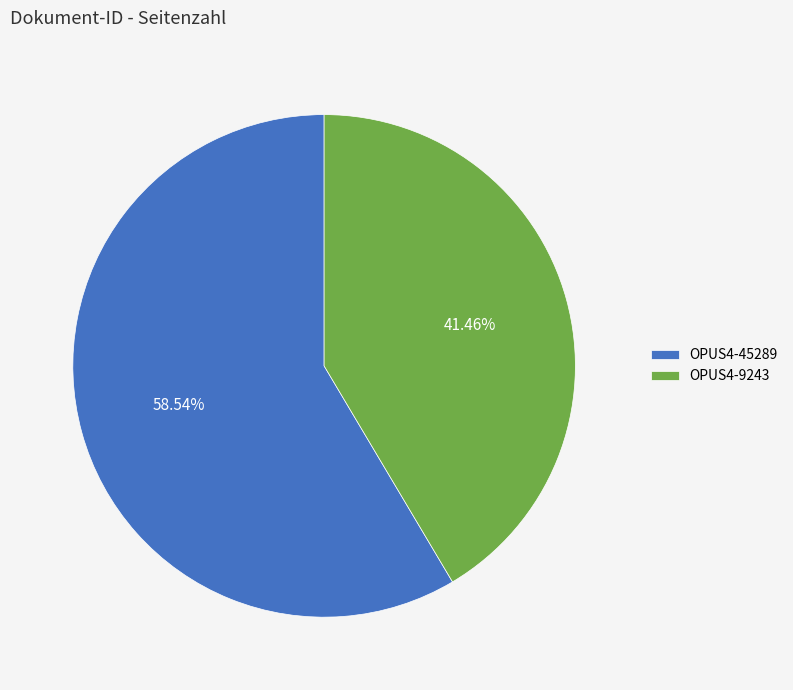

How much of the chart is everything except OPUS4-9243?

58.5%